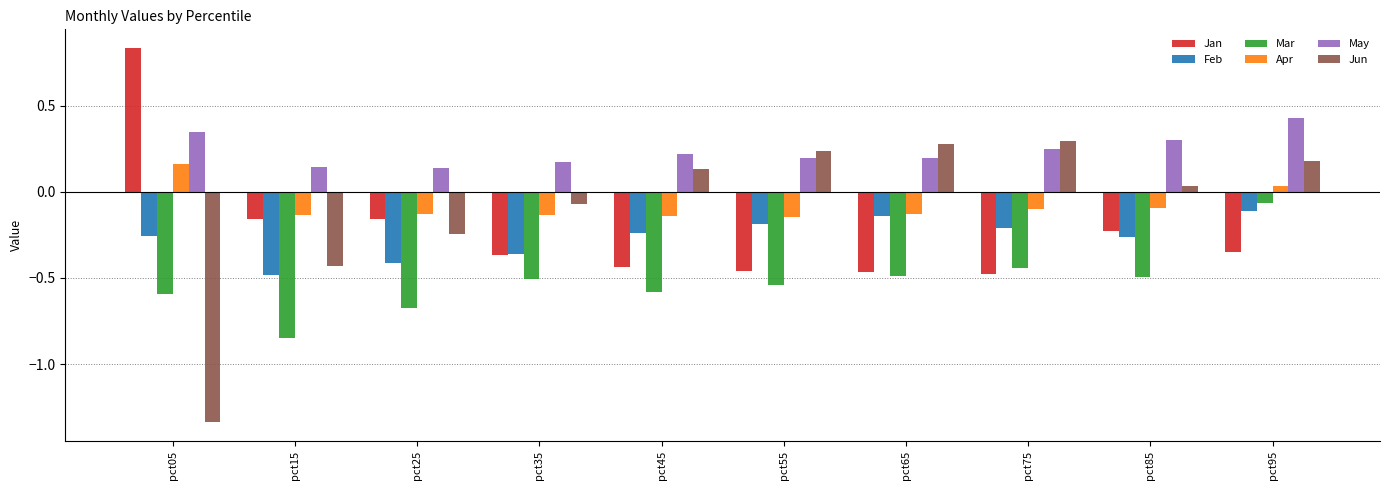

Which category has the highest value across all series?

pct05